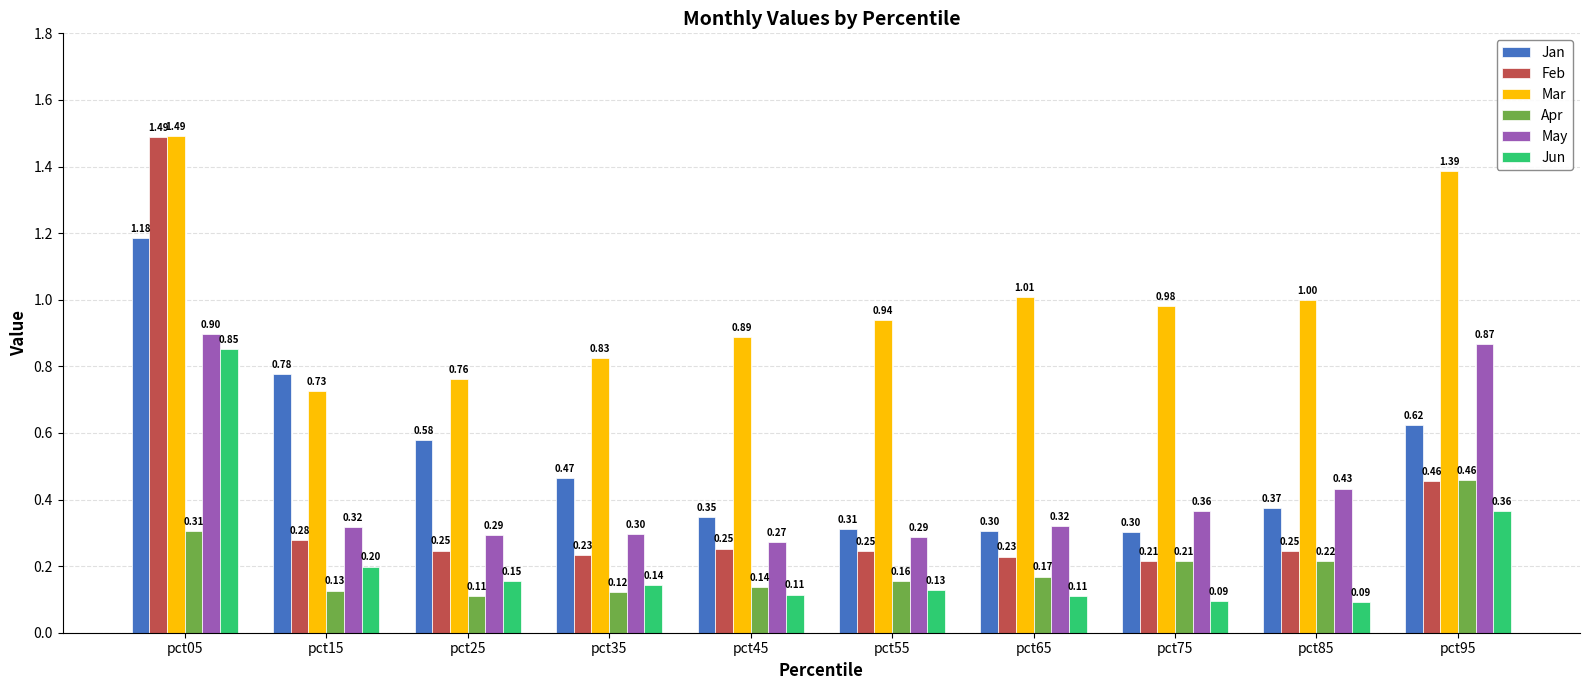

Which series changed the most between pct35 and pct45?

Jan